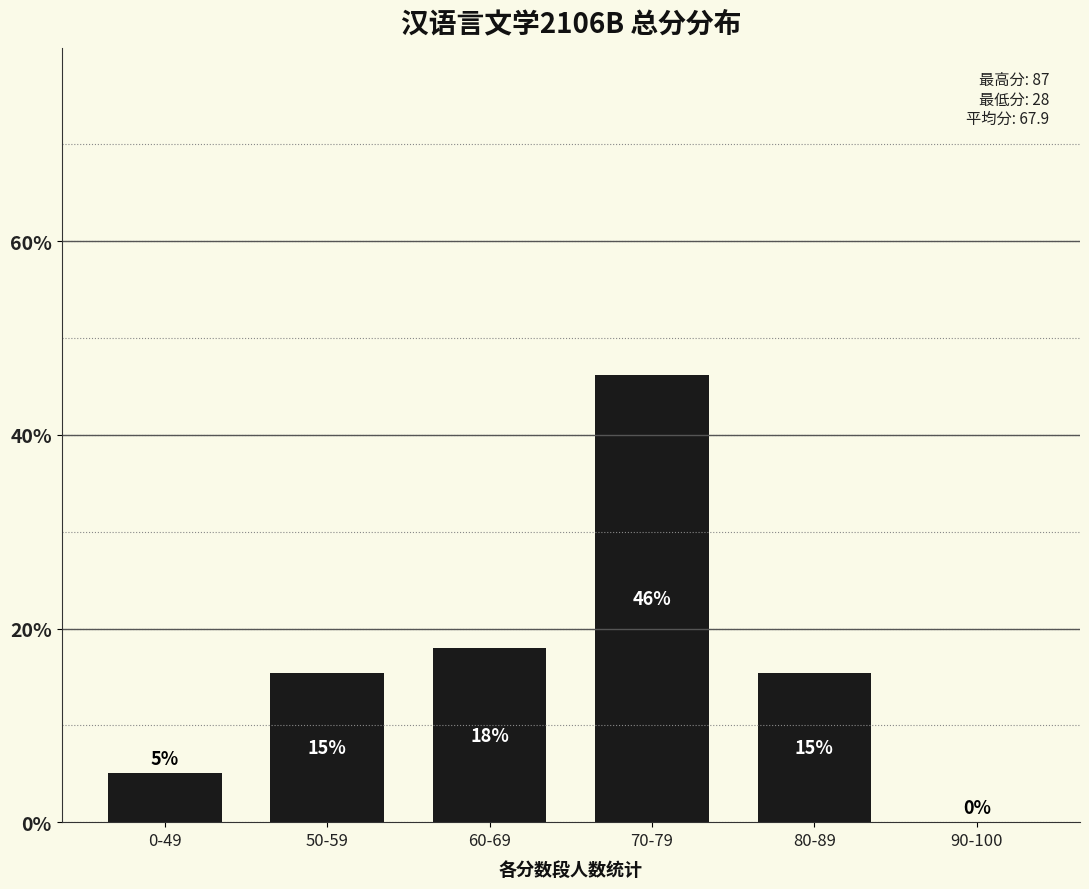

What is the maximum value shown in the chart?

46.2